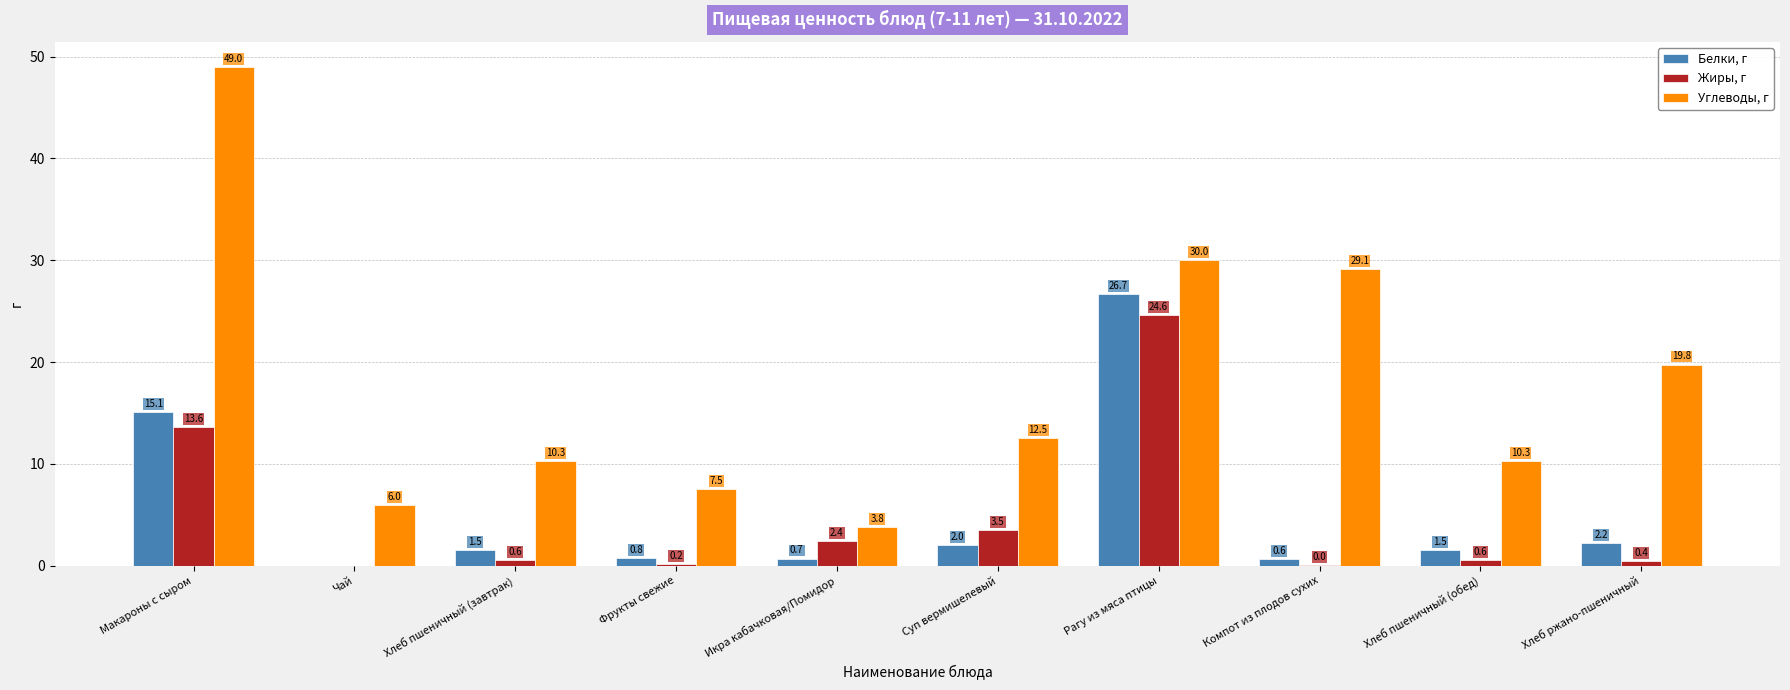

What is the sum of the Белки, г values at Чай and Хлеб пшеничный (завтрак)?

1.5